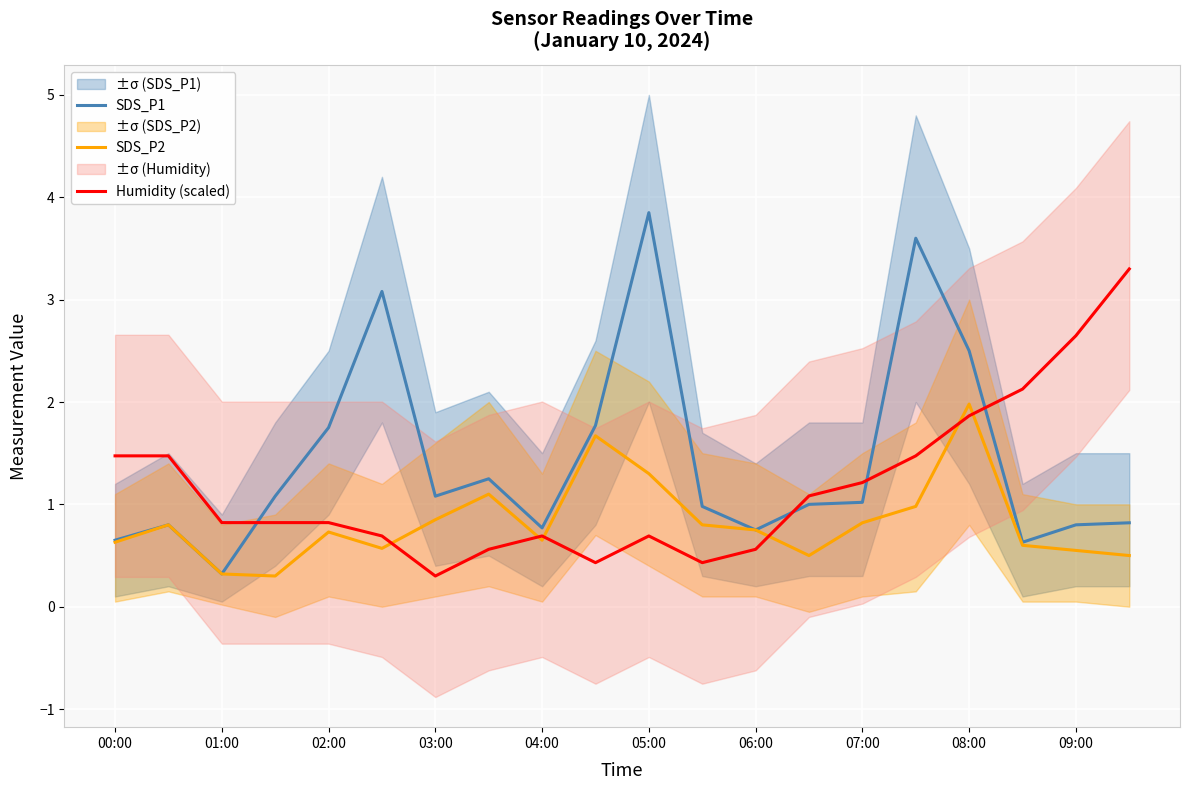

How many values in the SDS_P1 series are below 1?

9